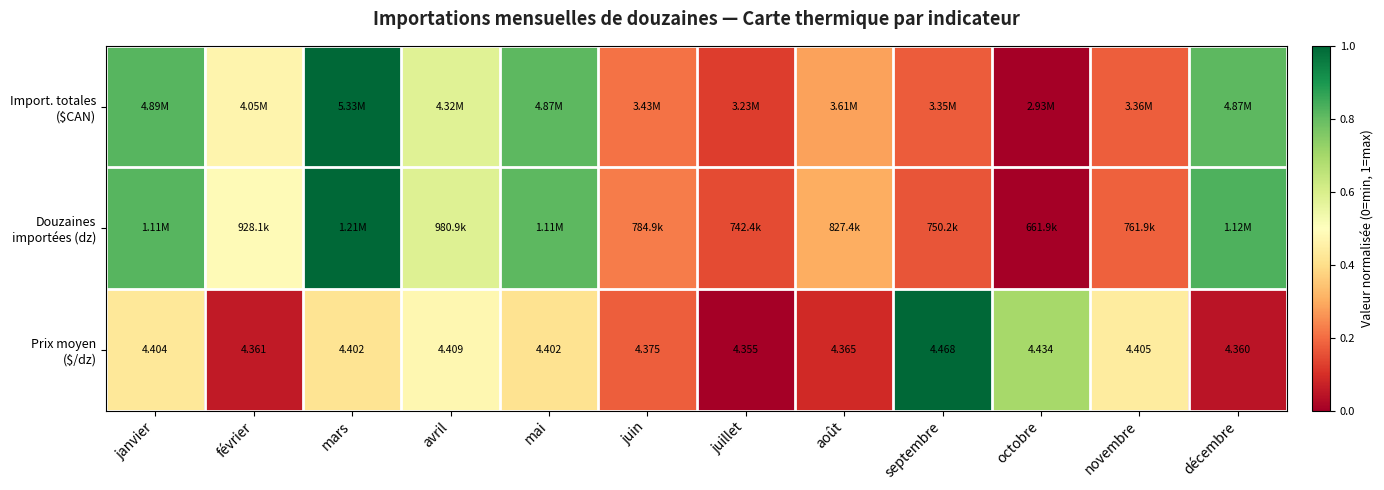

Rank the series by their maximum value, from lowest to highest.

Prix moyen ($/dz), Douzaines importées (dz), Import. totales ($CAN)